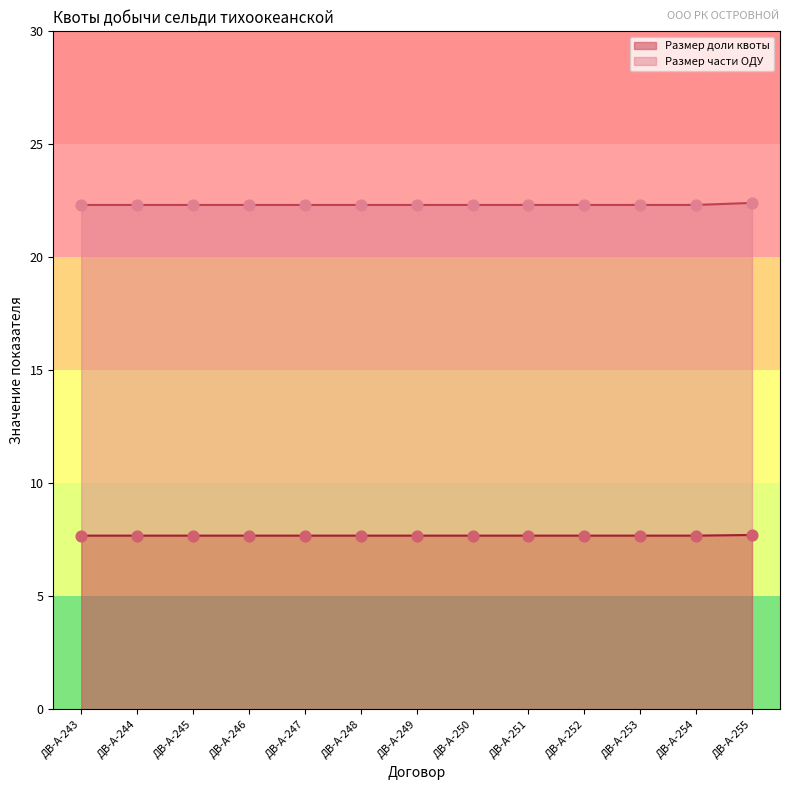

What is the total value across all series at ДВ-А-247?

30.0